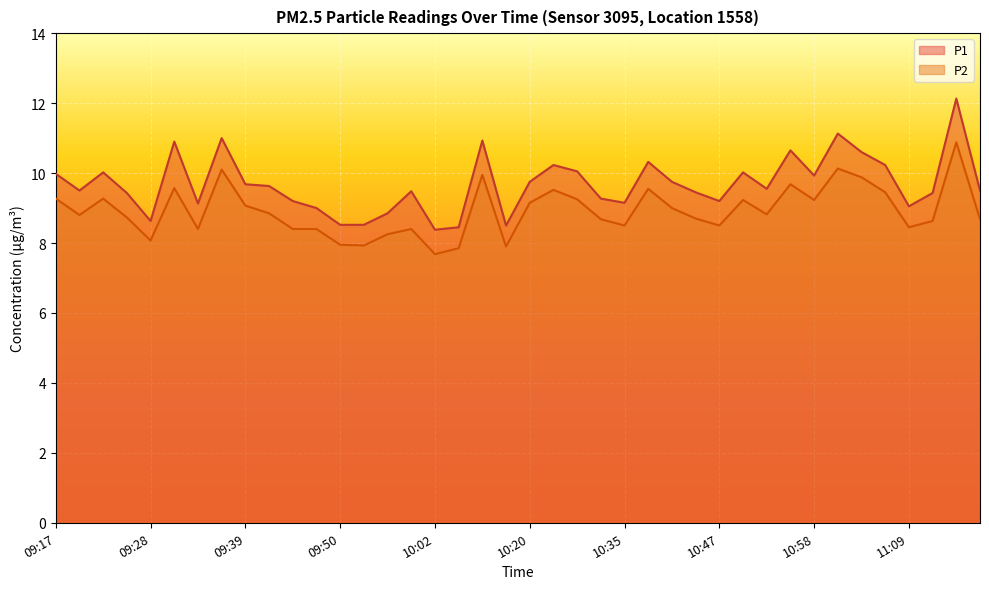

What is the sum of all P1 values?

387.1